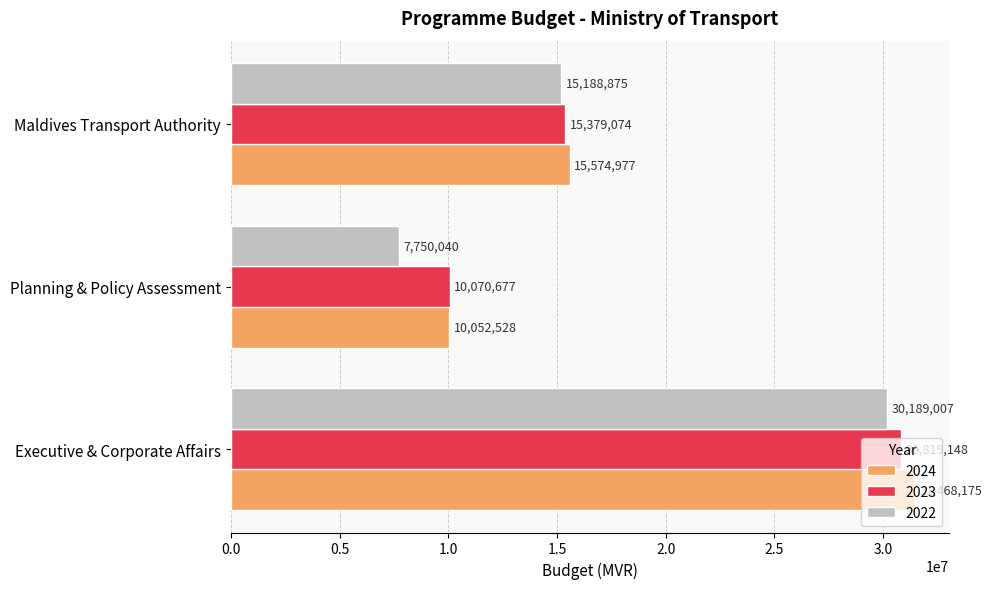

The value of 2022 at Maldives Transport Authority is 15188875. True or false?

True